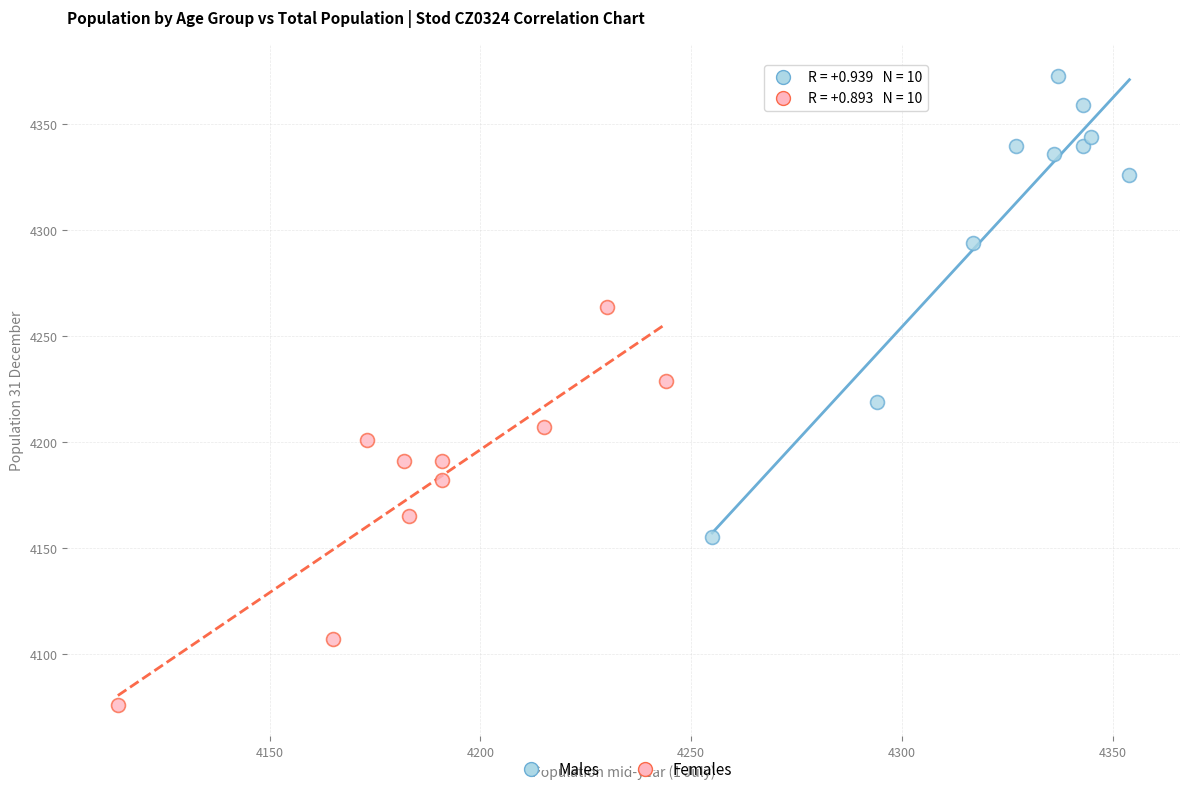

Which series has the widest spread of Y values?

Males